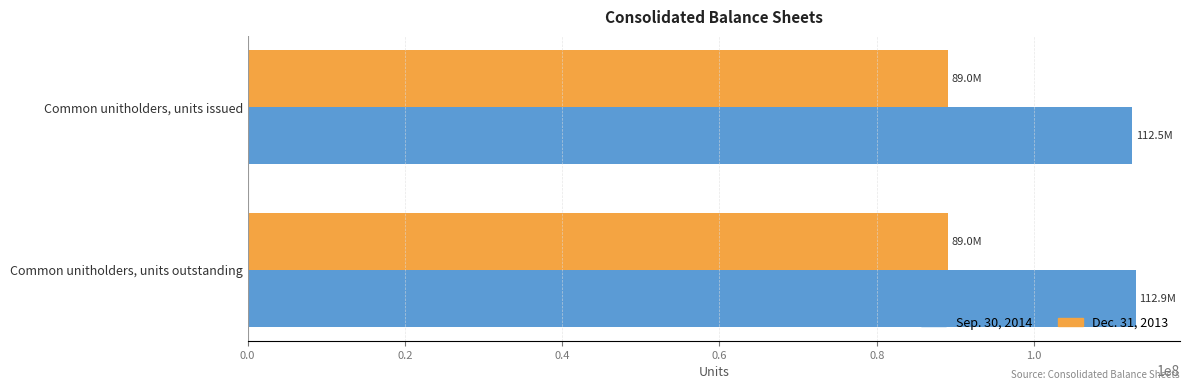

What is the difference between the highest and lowest values at Common unitholders, units outstanding?

23877376